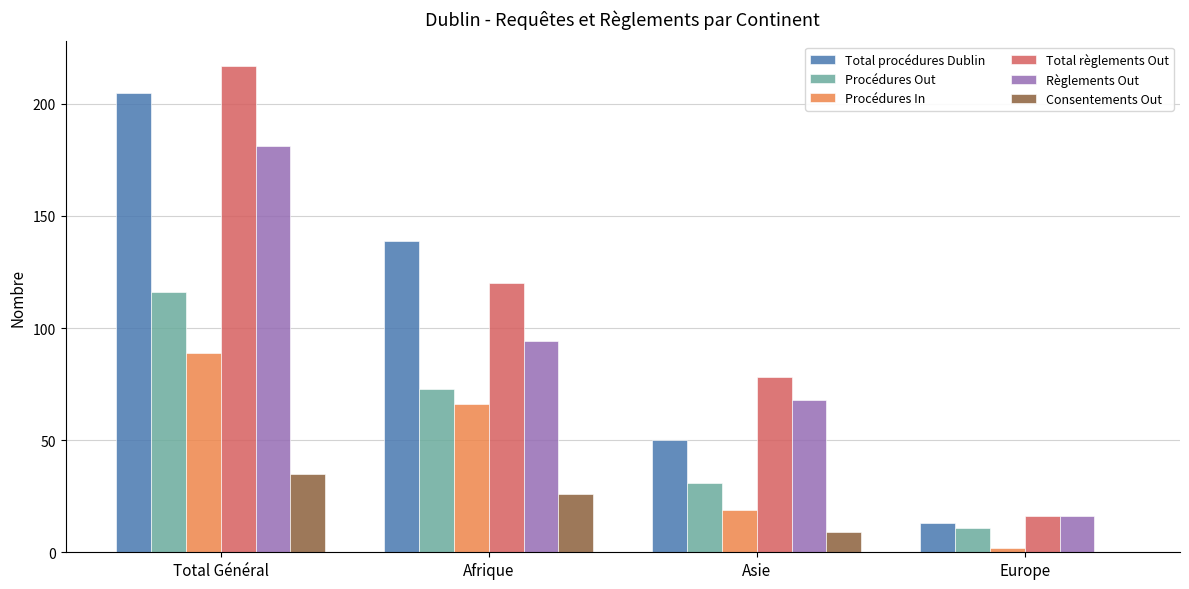

True or false: Procédures Out has a value of 31 at Asie.

True